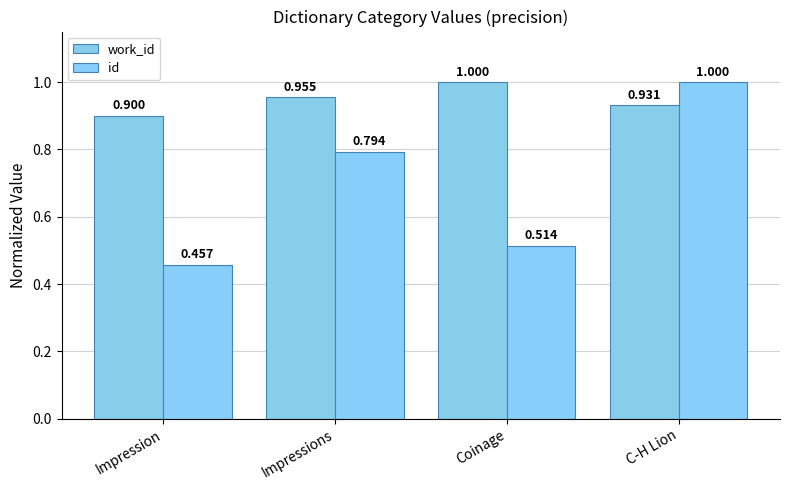

What is the minimum value for id?

0.5